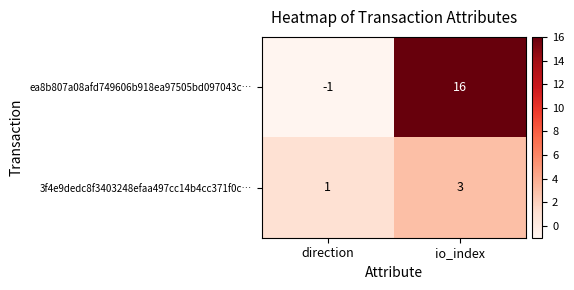

What is the spread (max minus min) of values at io_index?

13